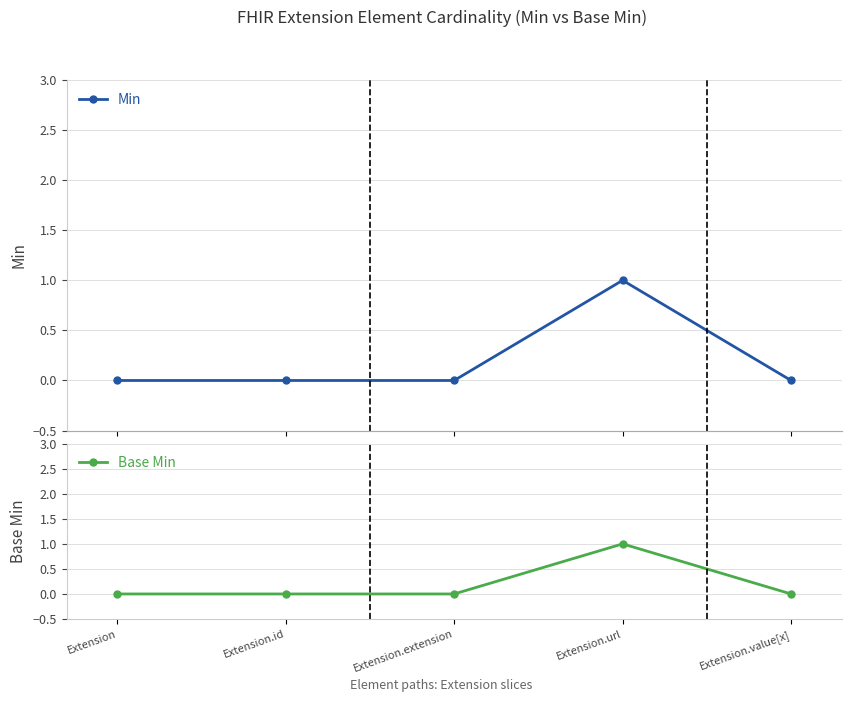

True or false: Min has more than 2 interior local peaks.

False